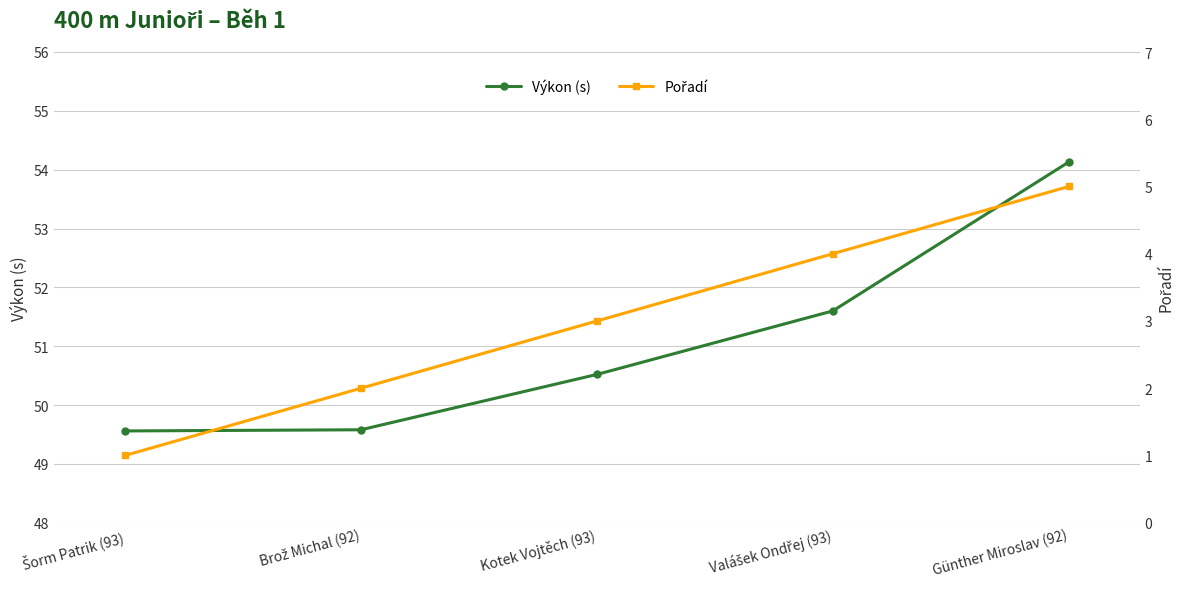

List the series in order of their peak value, highest first.

Výkon (s), Pořadí